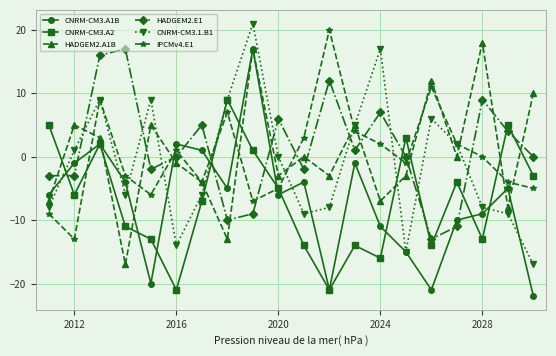

What is the lowest value of the CNRM-CM3.A1B series?

-22